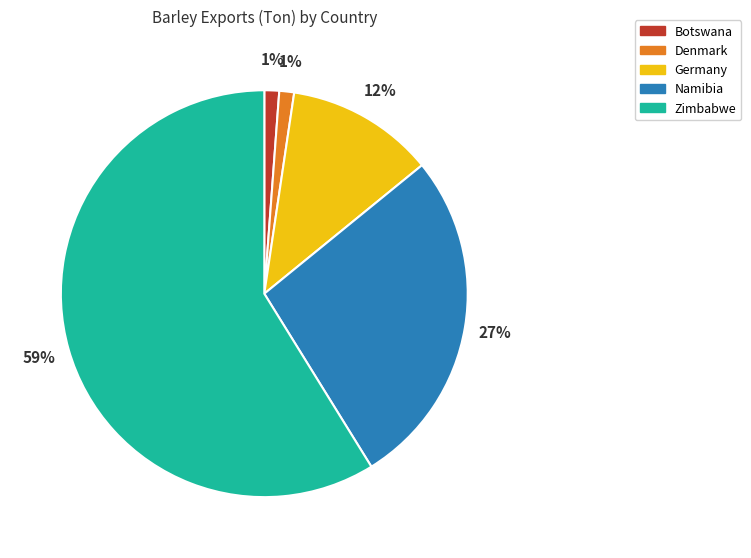

True or false: Namibia accounts for 27% of the total.

True